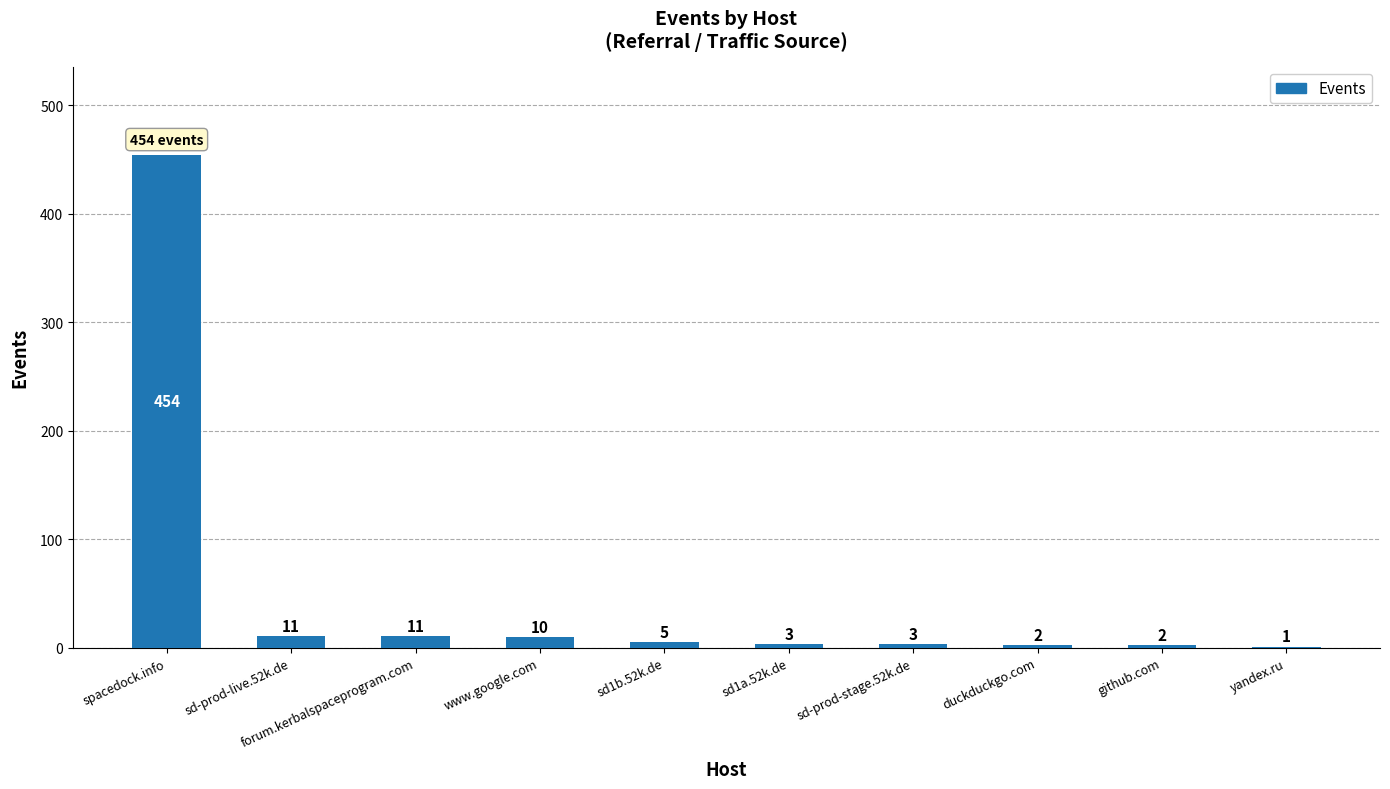

Where does the data first go above 5?

spacedock.info